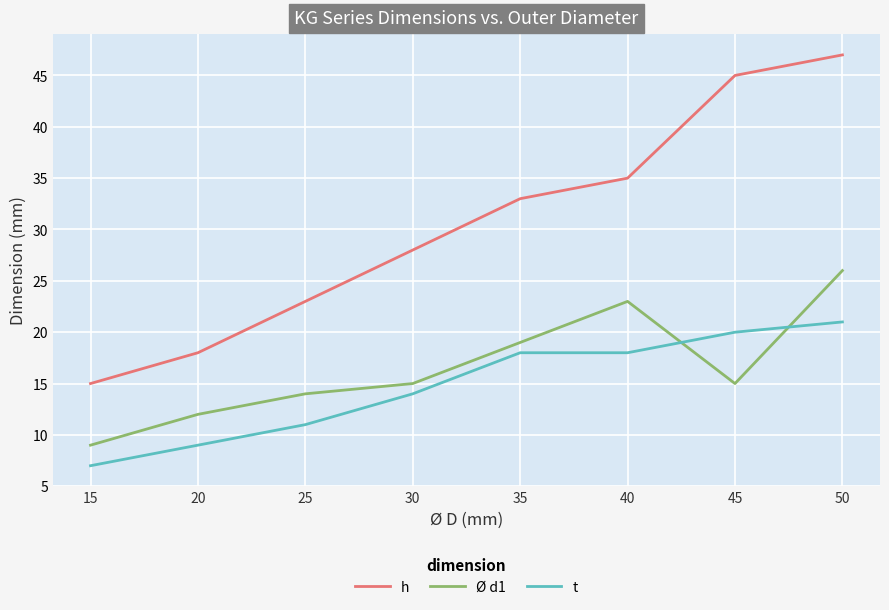

At which label does t reach its minimum?

15